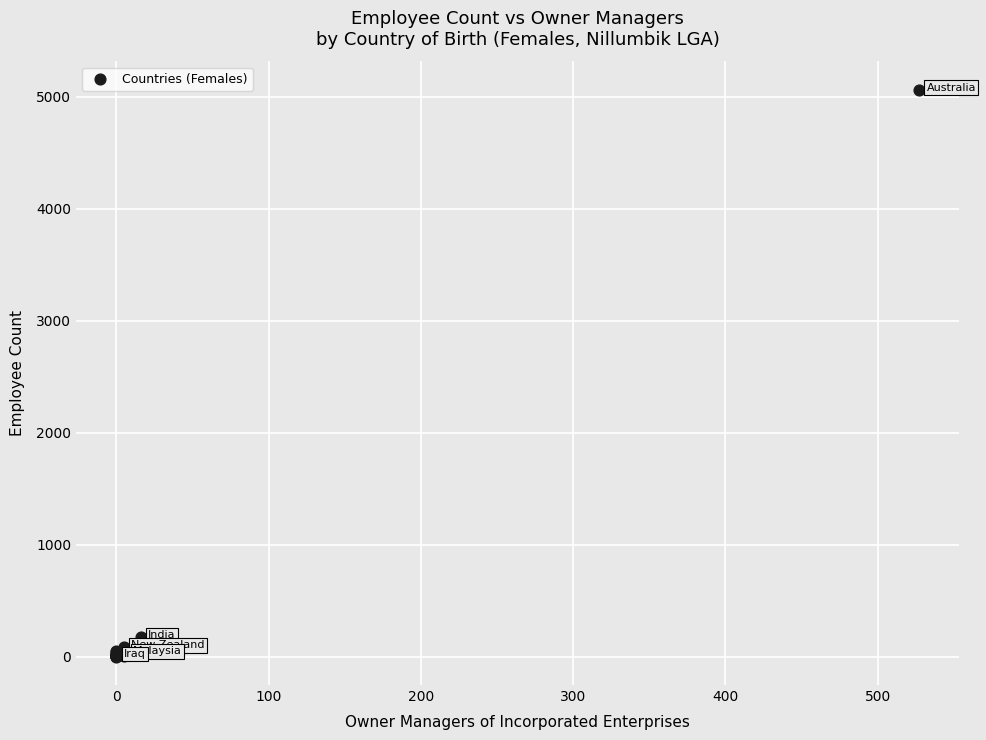

What Y value in the scatter plot is closest to 2530?

173